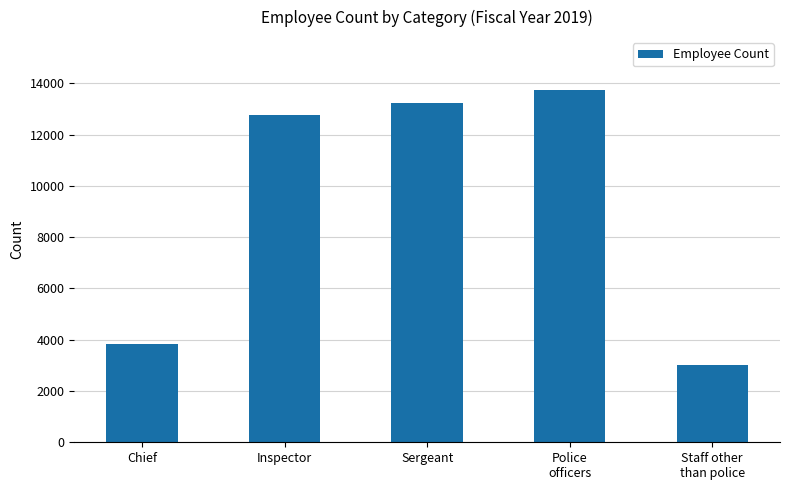

Reading right to left, extract all data points from this chart.

Staff other
than police=3015	Police
officers=13742	Sergeant=13222	Inspector=12782	Chief=3820